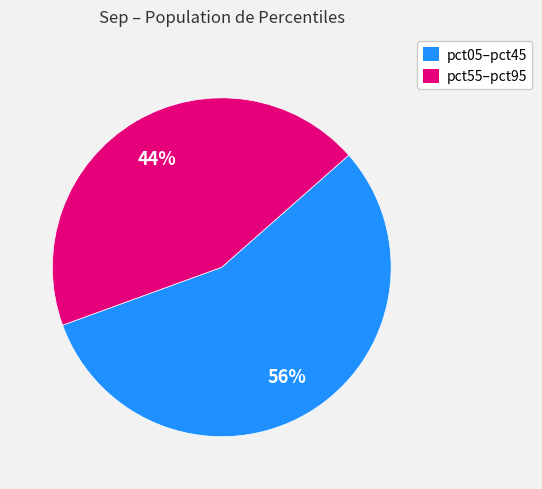

To the nearest percent, what percentage of the pie is pct05–pct45?

56%